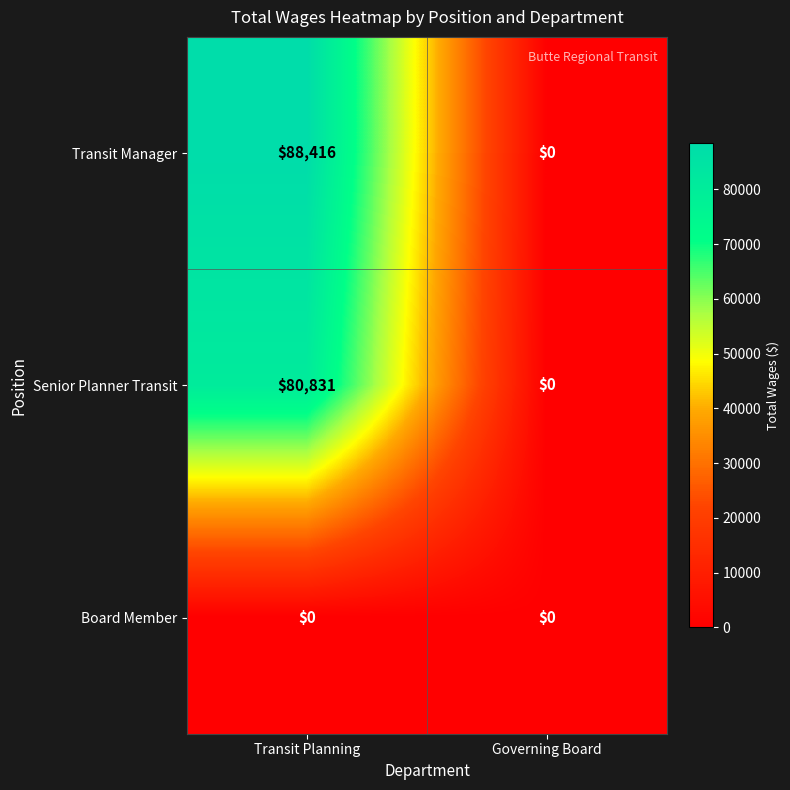

Which series has the largest total across all categories?

Transit Manager